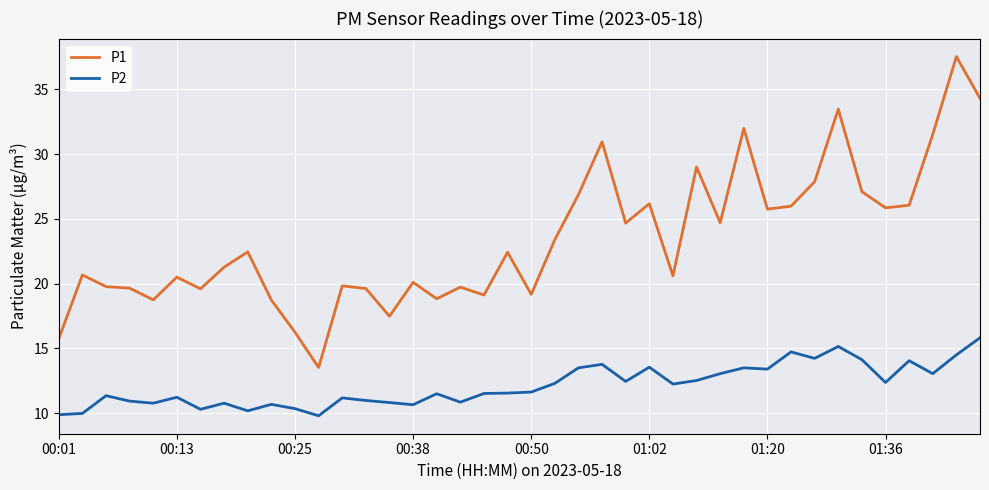

What is the difference between the maximum and minimum values in the P2 series?

6.0